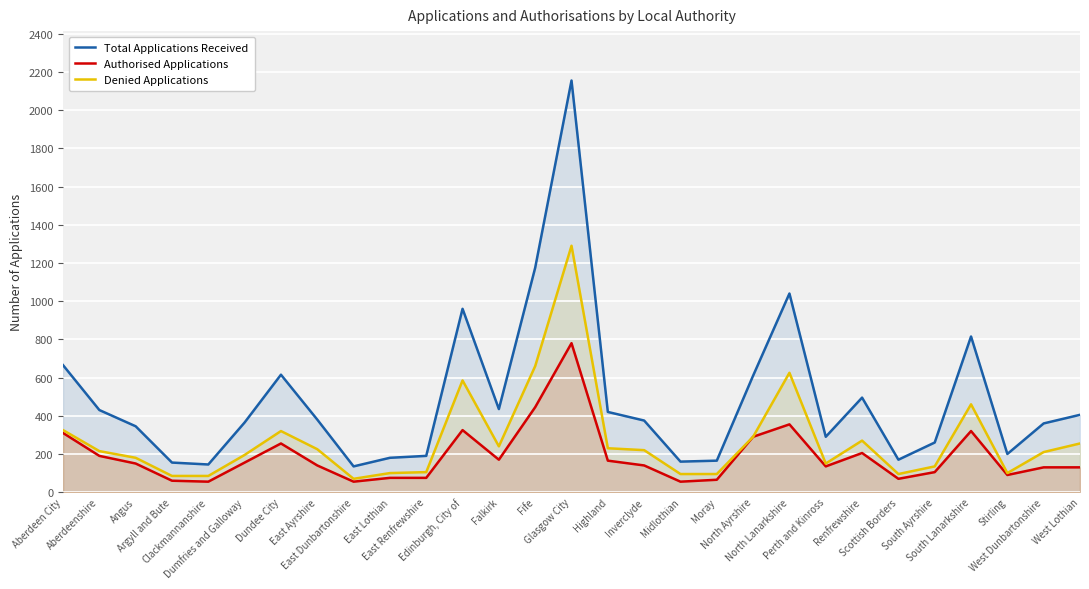

Which series has the largest range (max minus min)?

Total Applications Received